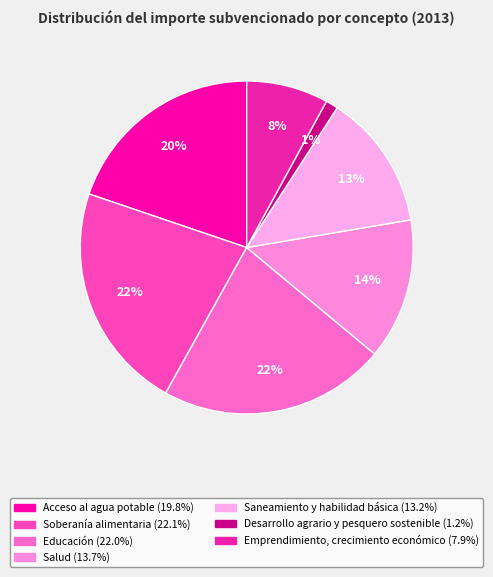

To the nearest percent, what portion does Saneamiento y habilidad básica represent?

13%